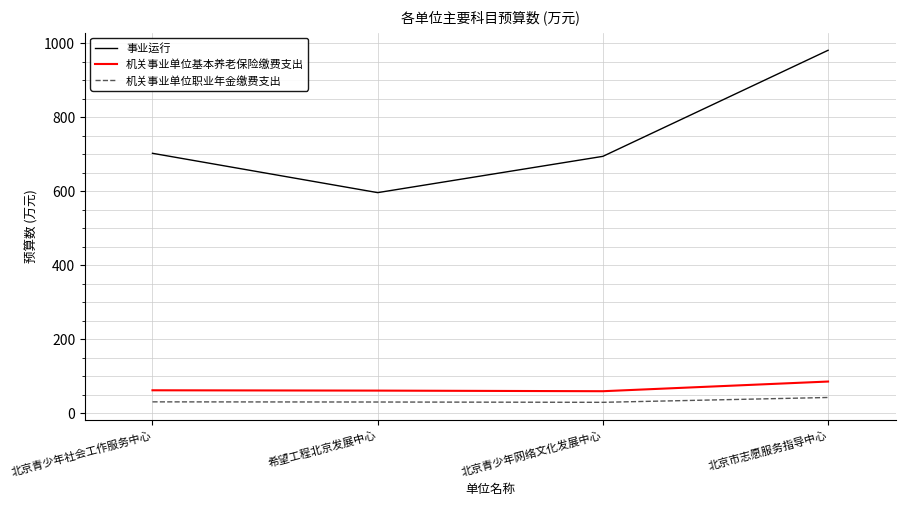

What is the total value across all series at 北京青少年社会工作服务中心?

796.5